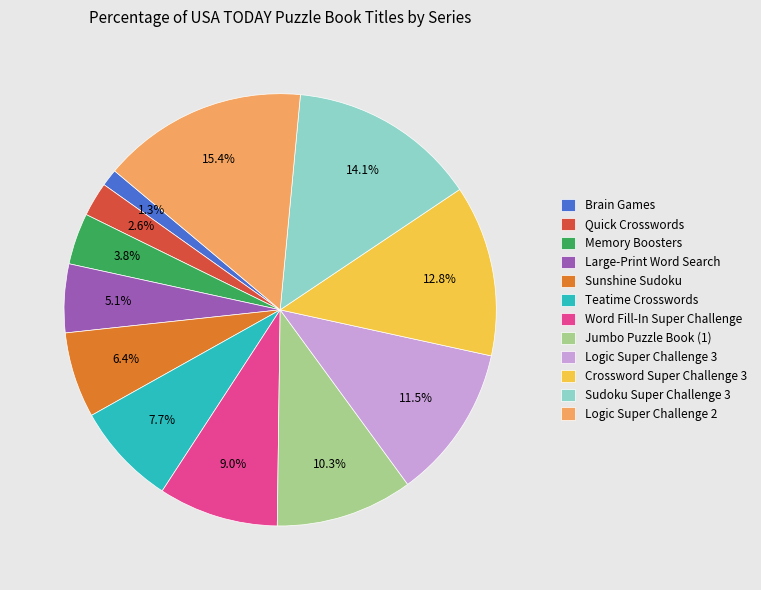

Rank the categories by value from lowest to highest.

Brain Games, Quick Crosswords, Memory Boosters, Large-Print Word Search, Sunshine Sudoku, Teatime Crosswords, Word Fill-In Super Challenge, Jumbo Puzzle Book (1), Logic Super Challenge 3, Crossword Super Challenge 3, Sudoku Super Challenge 3, Logic Super Challenge 2